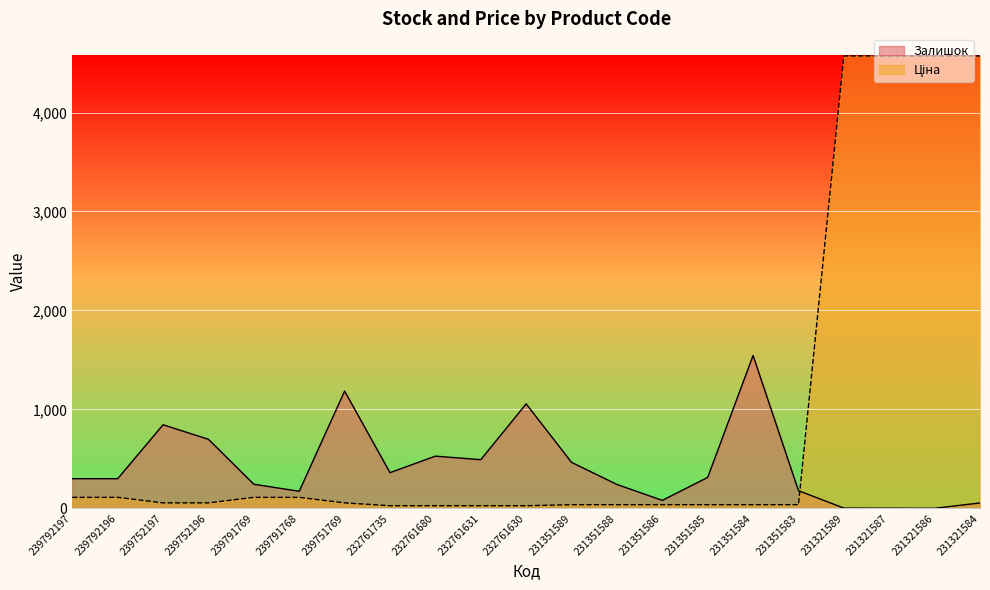

What is the label of the 1st point from the left?

239792197